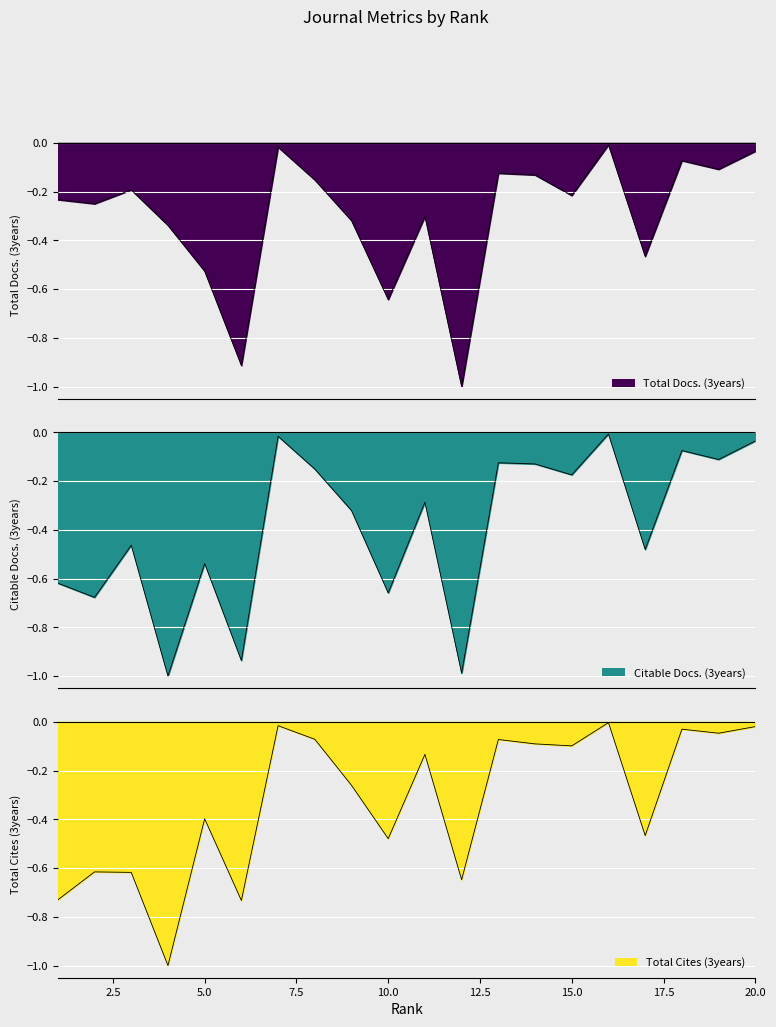

Is it true that Total Cites (3years) equals -0.1 at 15?

True